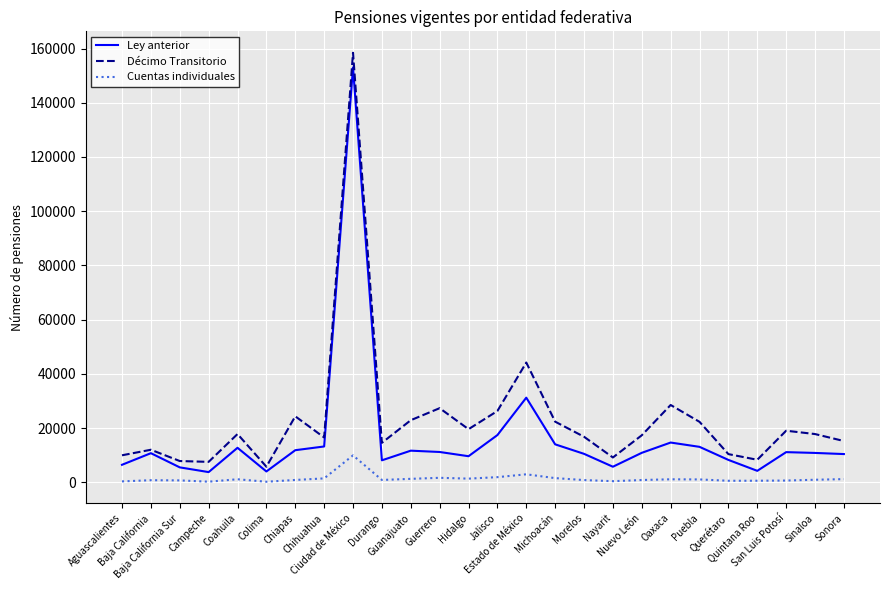

Rank the series by their average value, from highest to lowest.

Décimo Transitorio, Ley anterior, Cuentas individuales